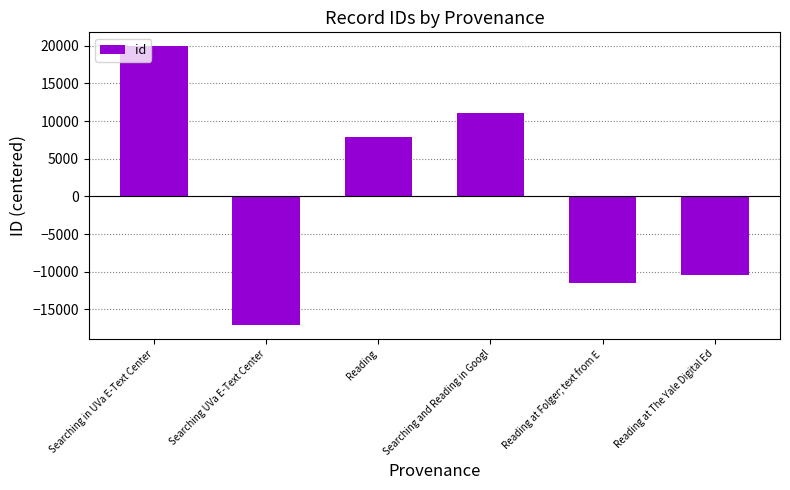

Is it true that the value at Searching in UVa E-Text Center is 33967.3?

False